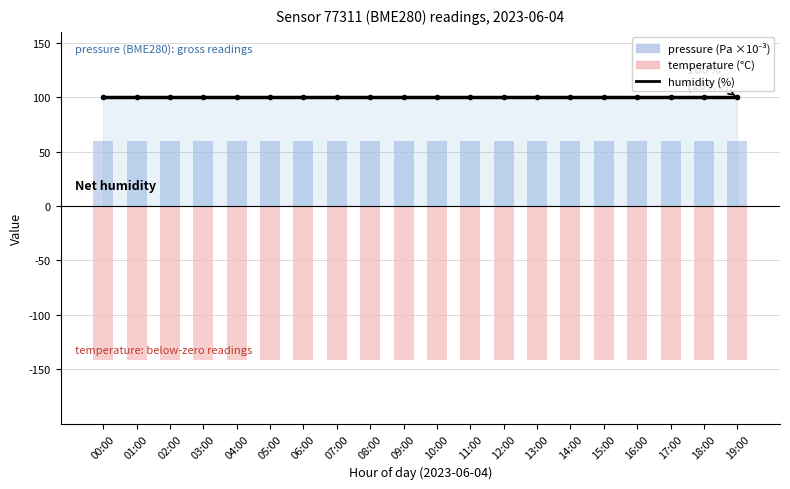

List the series in order of their peak value, highest first.

humidity (%), pressure (Pa ×10⁻³), temperature (°C)